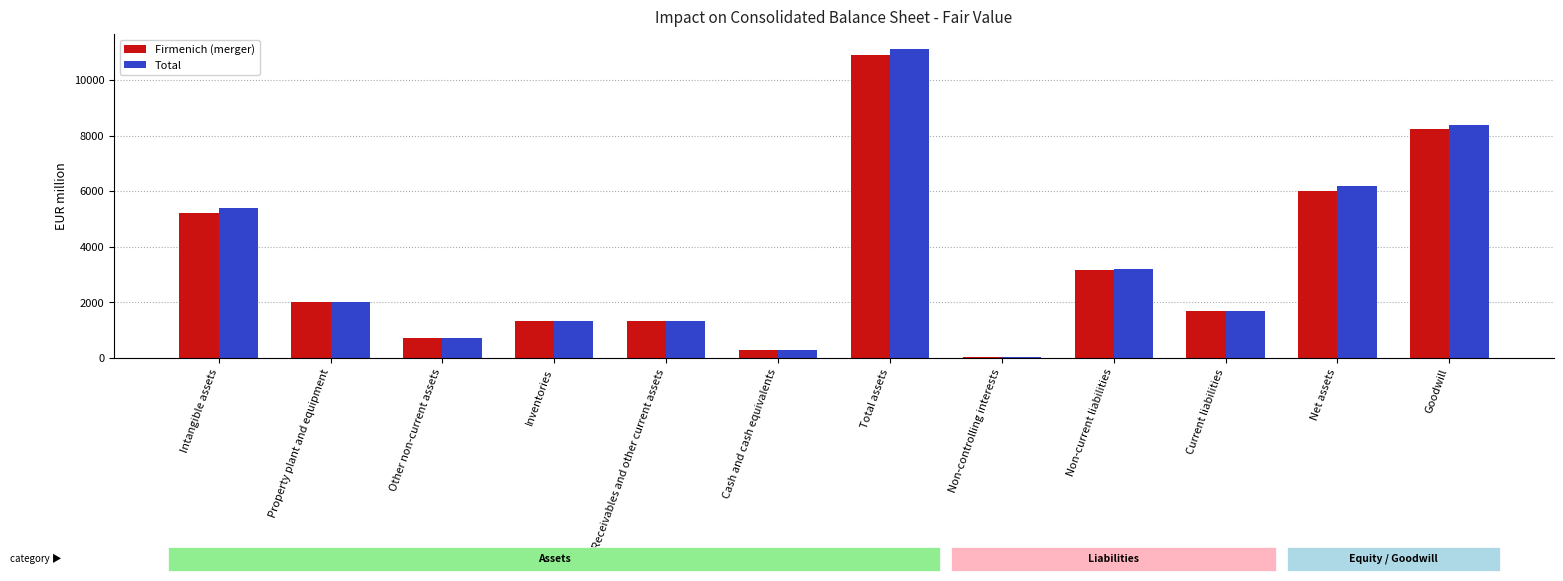

Which category has the highest value in the Firmenich (merger) series?

Total assets